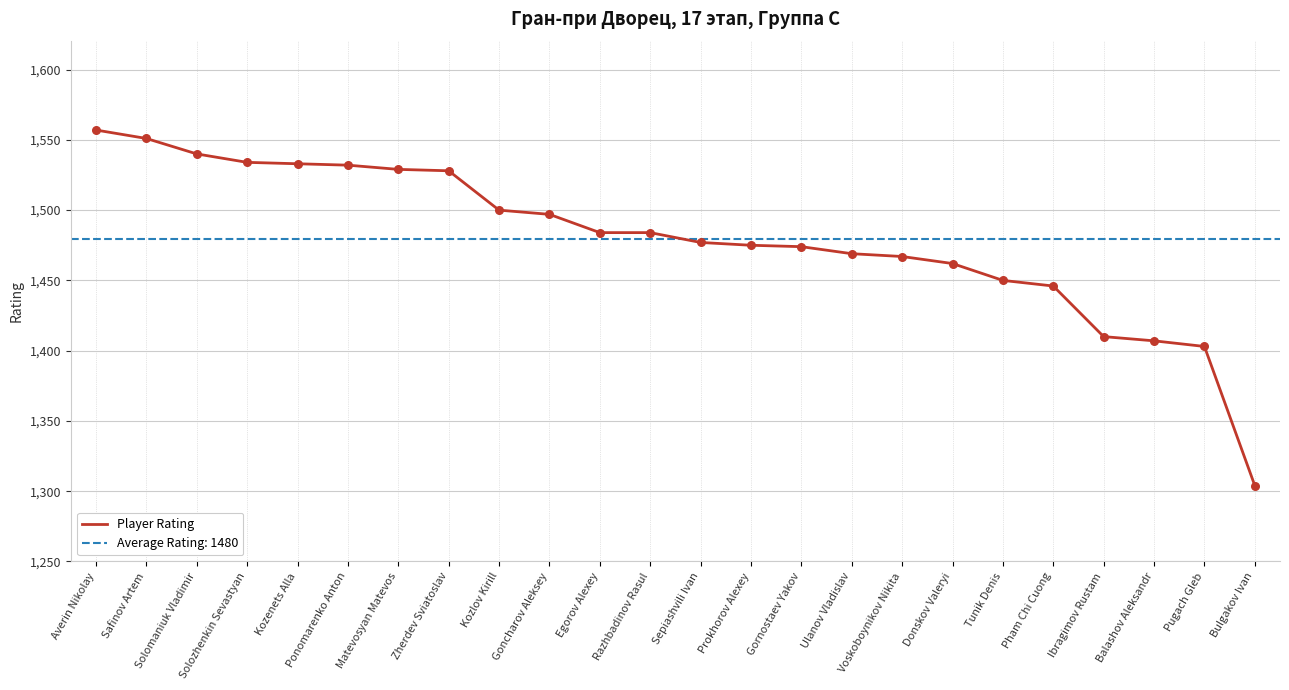

Which has a higher value, Sepiashvili Ivan or Kozenets Alla?

Kozenets Alla